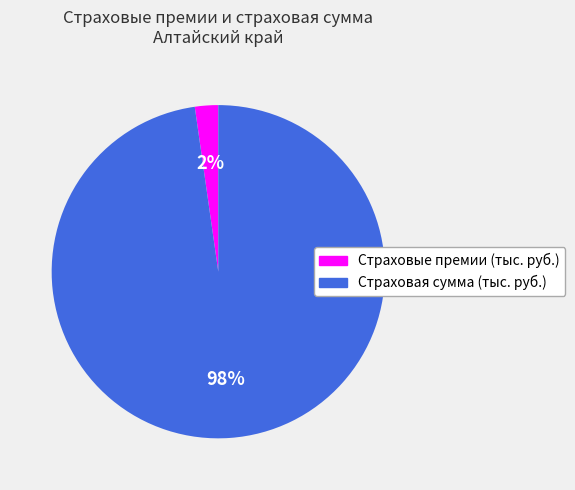

Rank the categories by value from highest to lowest.

Страховая сумма (тыс. руб.), Страховые премии (тыс. руб.)